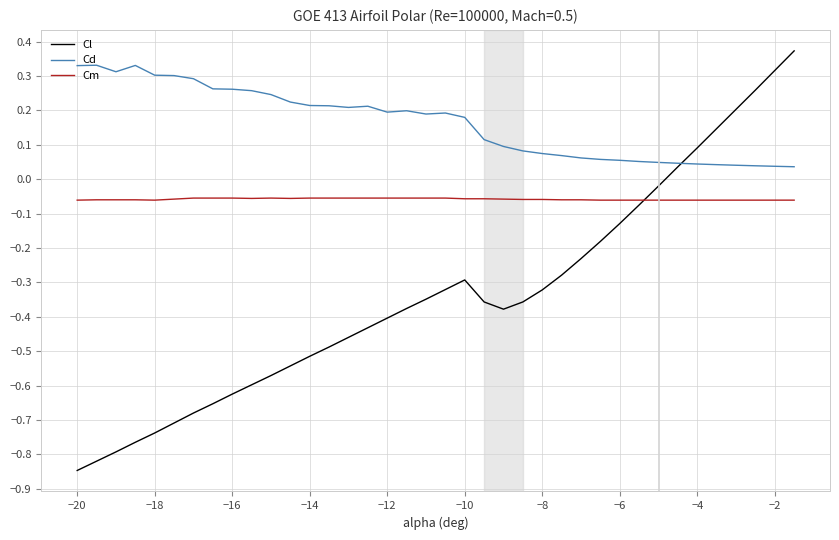

Which series has the widest spread of values?

Cl